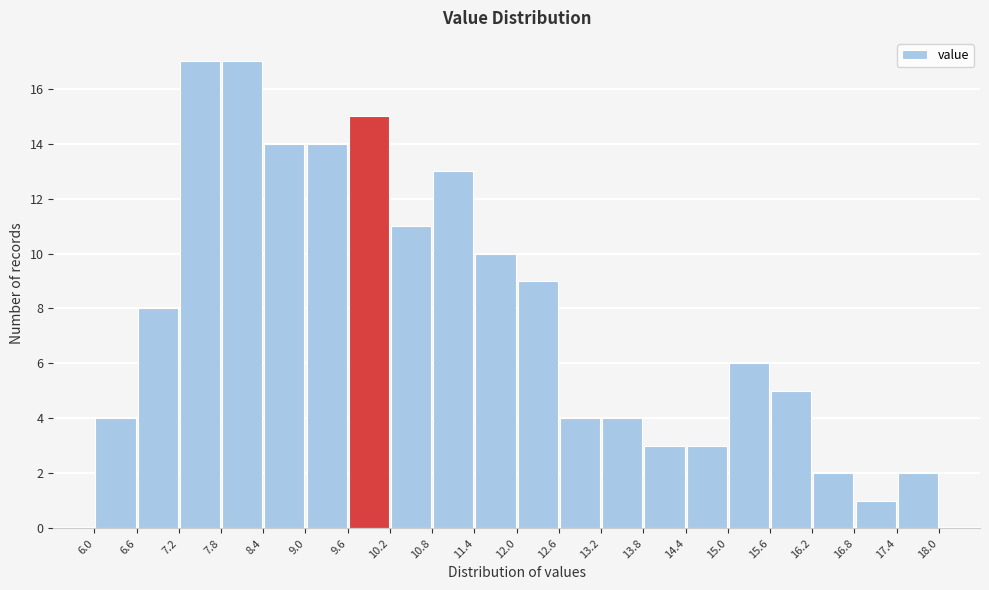

How tall is the bar that spans 8.4 to 9.0 on the x-axis? The values are not printed on the chart, so give them approximately, as read against the axis.

14